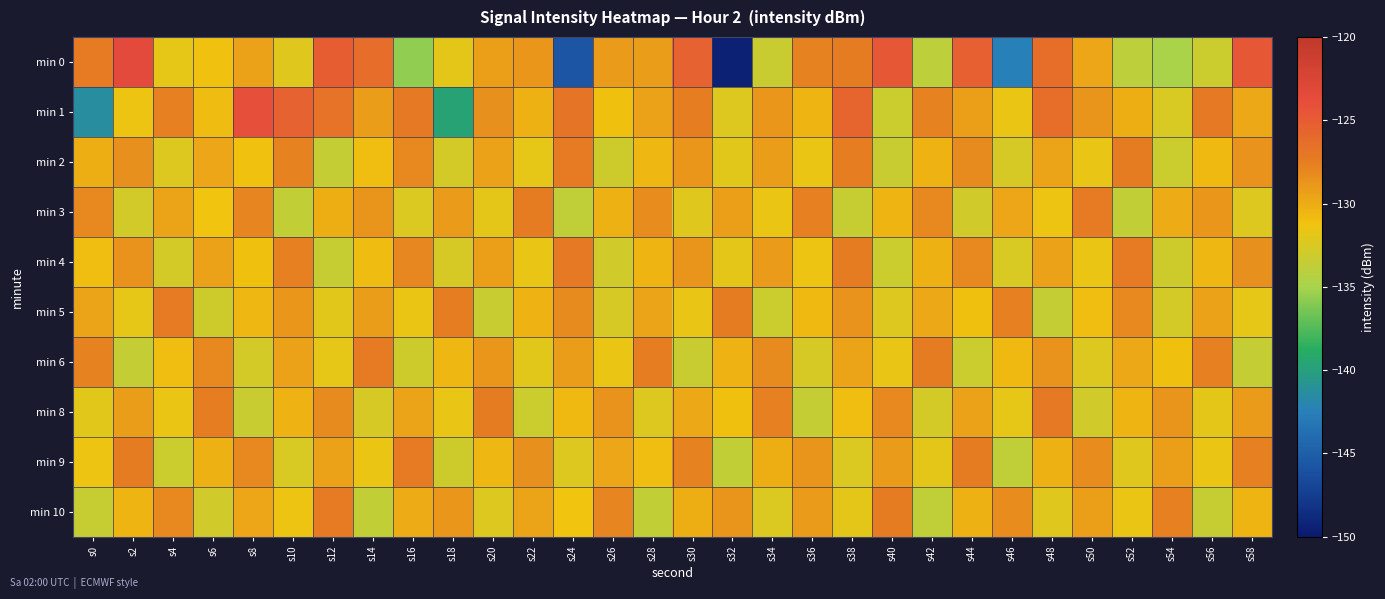

What is the total value across all series at s52?

-1304.5